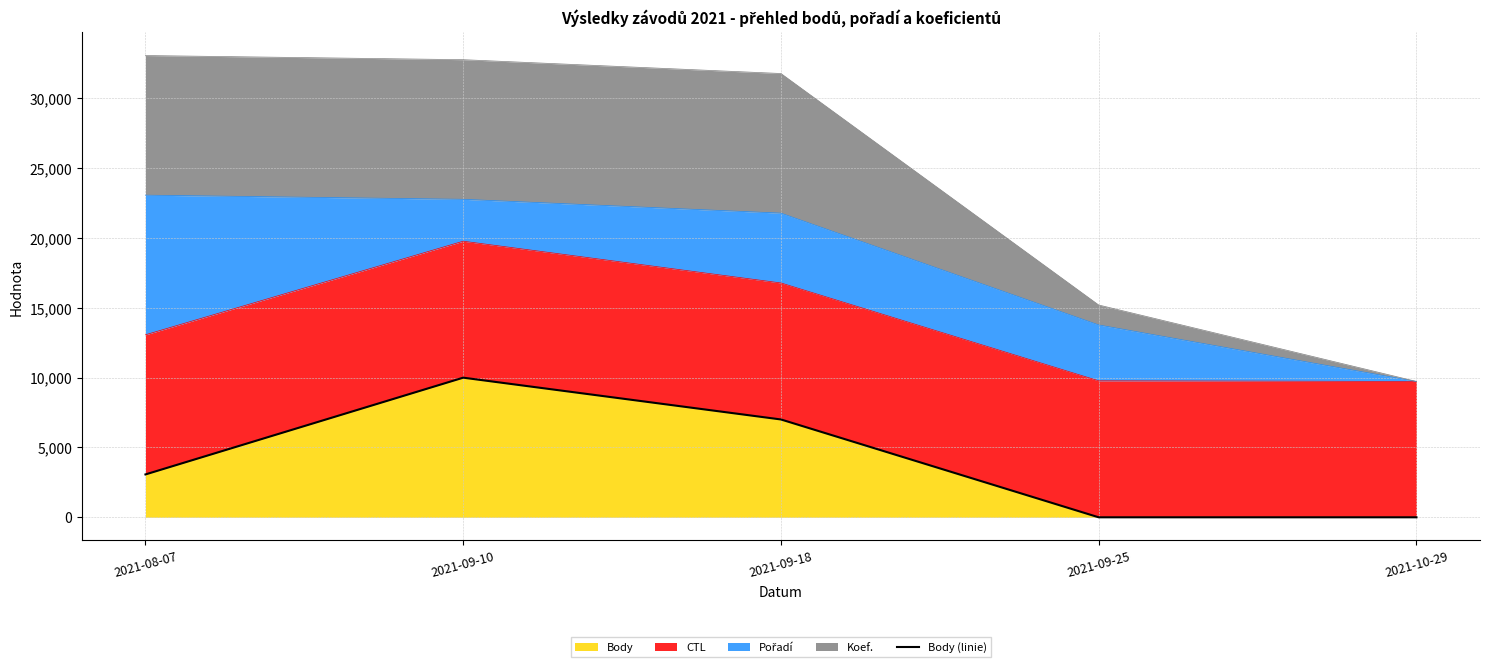

How many data points are above 3070?

3